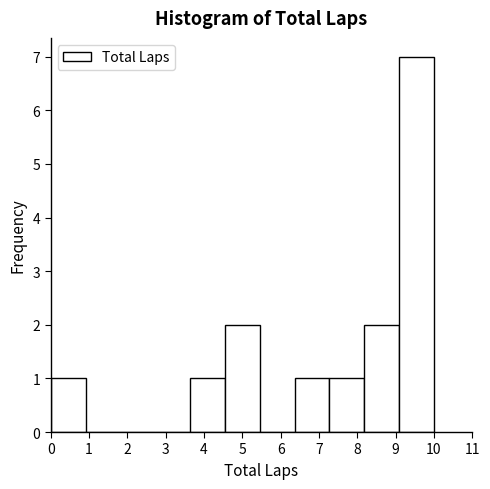

What is the height of the bar covering 4.5 to 5.5 on the x-axis? Neither the bar edges nor the heights are printed on the chart, so give them approximately, as read against the axes.

2